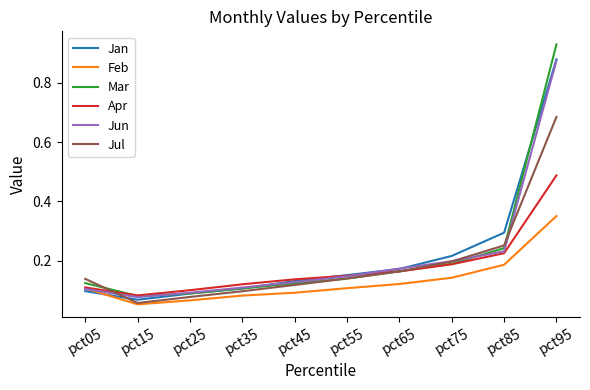

How many lines are shown in the chart?

6